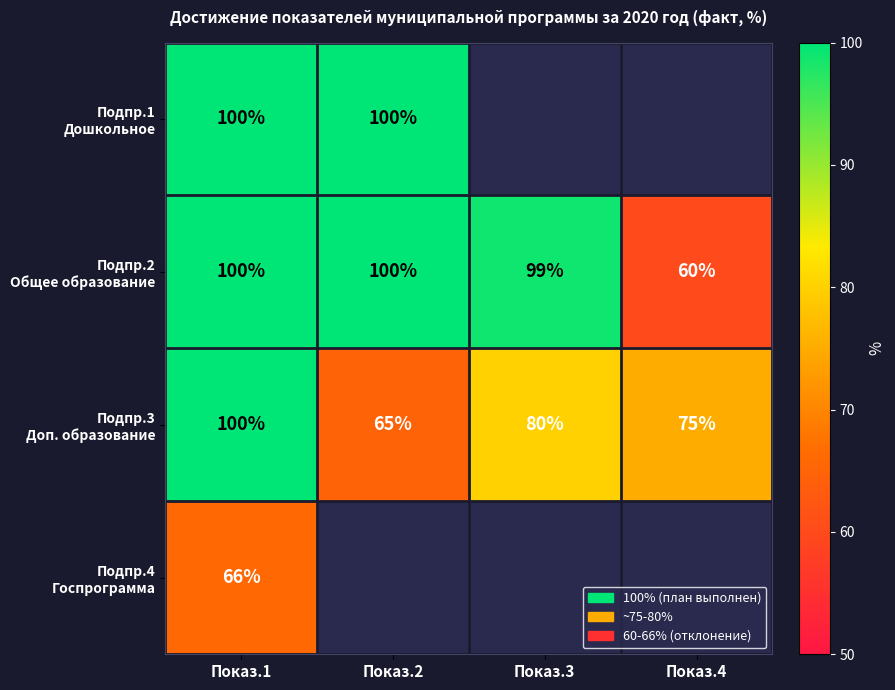

What is the spread (max minus min) of values at Показ.1?

34